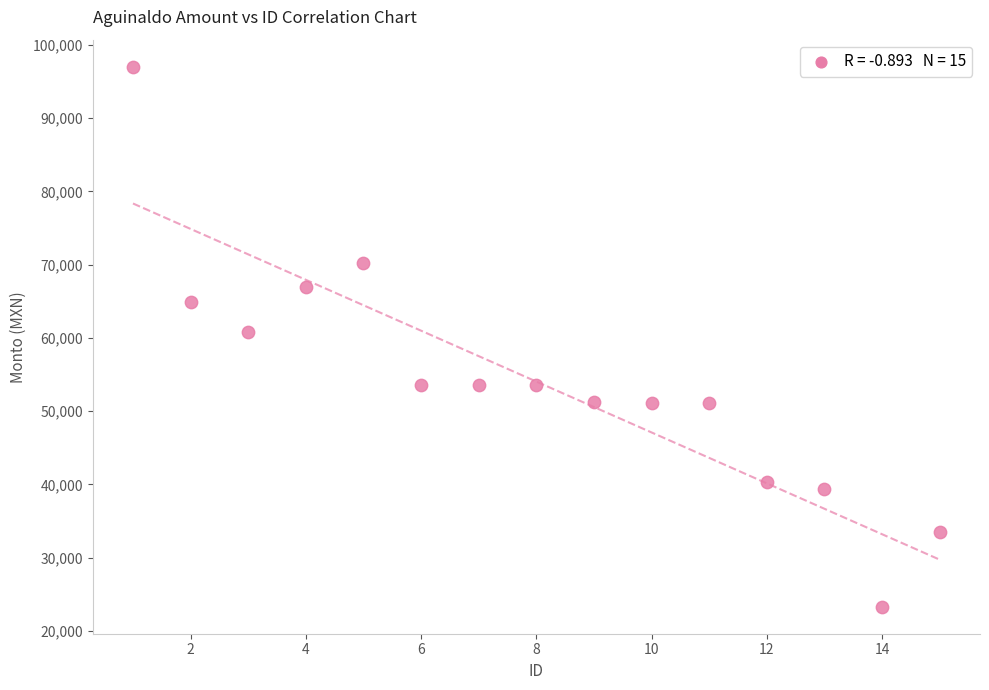

What is the range of Y values (max minus min)?

73712.4